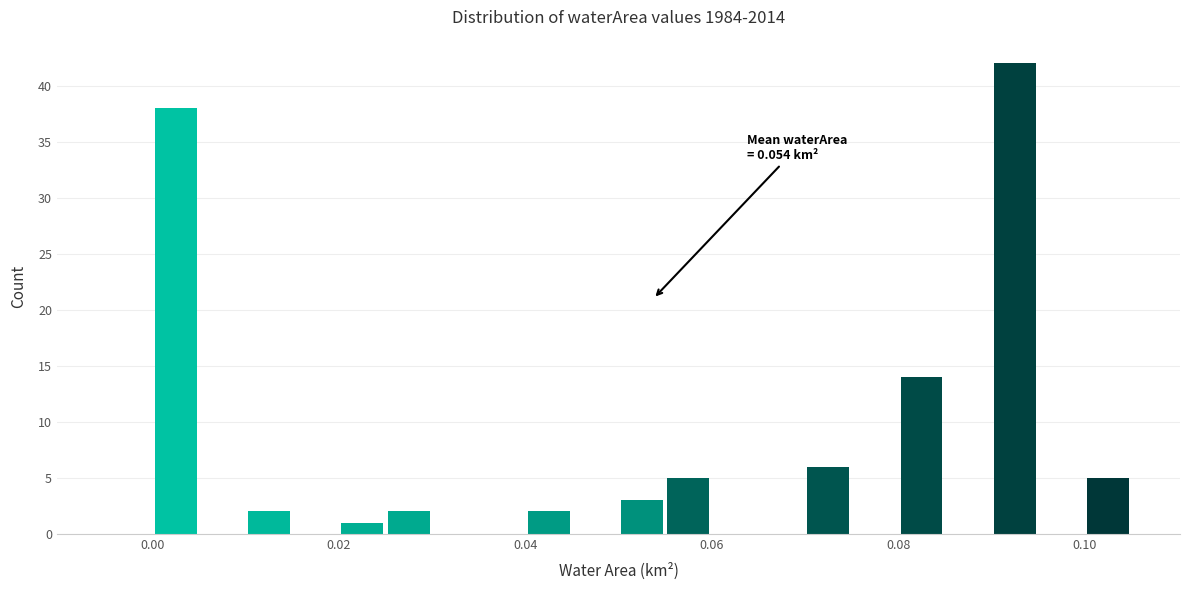

Around what value on the x-axis is the tallest bar? Give the approximate position of its centre, as read against the axis.

0.092